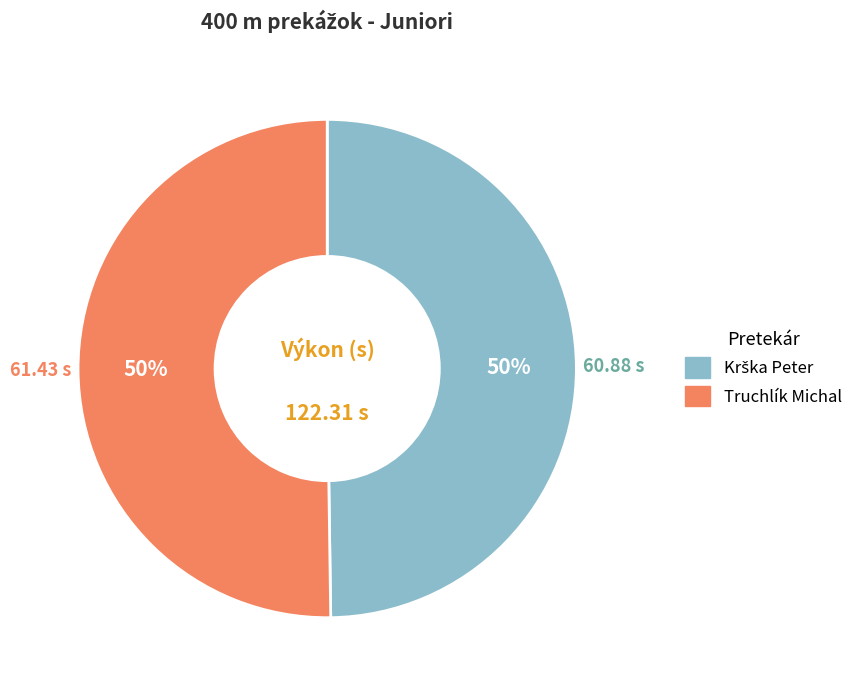

To the nearest percent, what is the average slice percentage?

50%